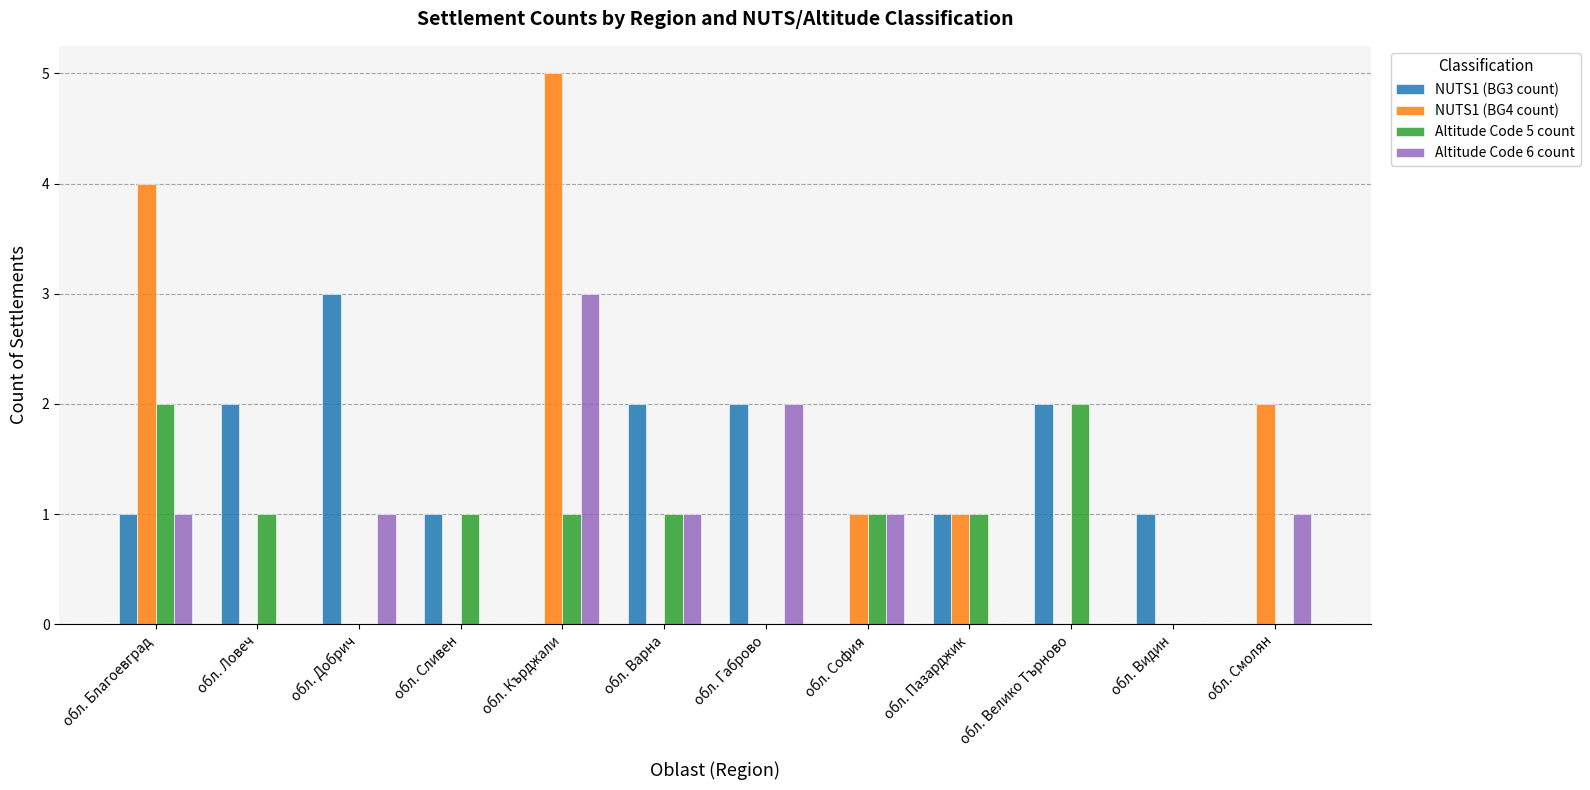

What are all the series names shown in the legend?

NUTS1 (BG3 count), NUTS1 (BG4 count), Altitude Code 5 count, Altitude Code 6 count